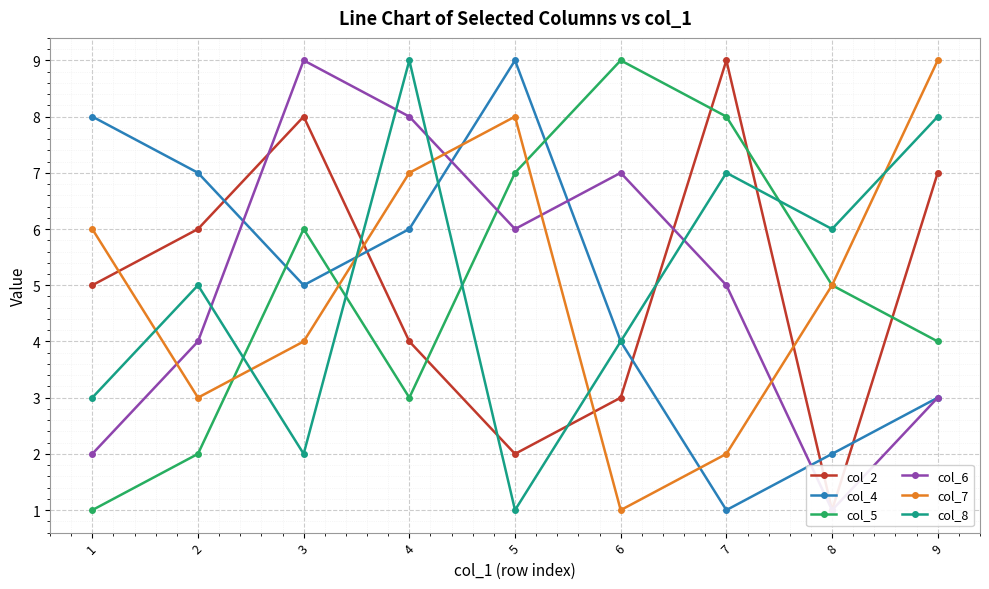

What is the maximum value shown in the chart?

9